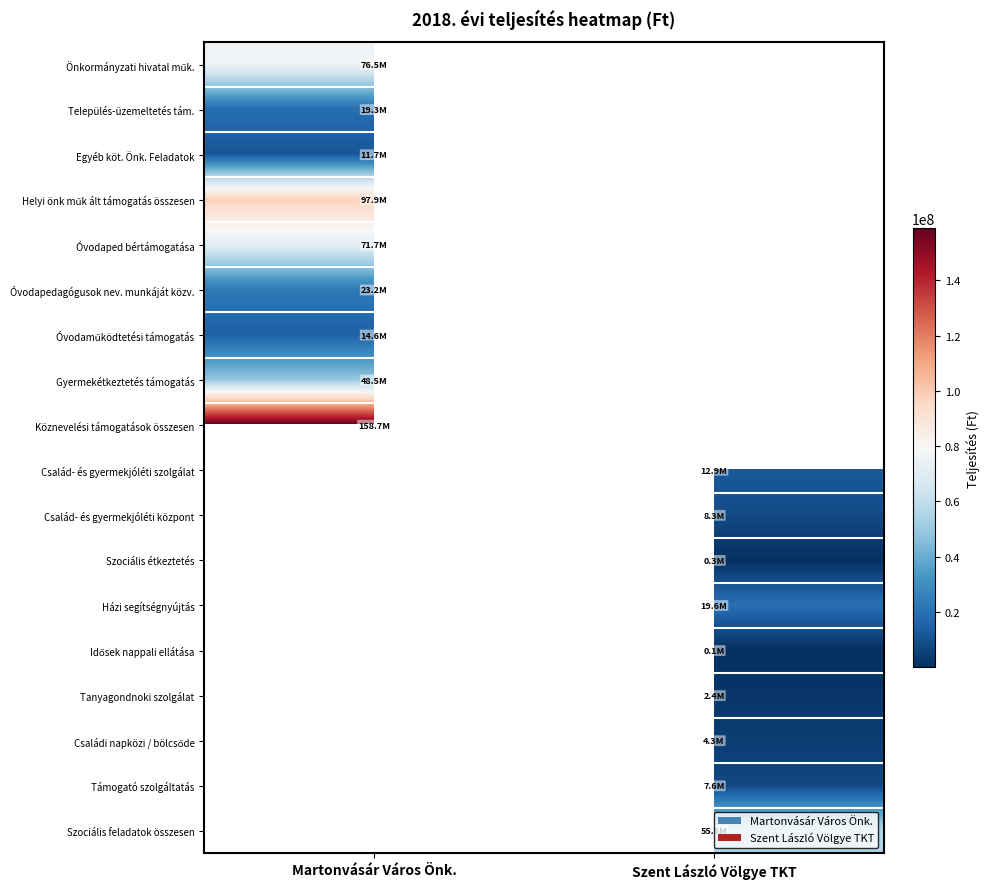

Which has a higher value, Szent László Völgye TKT or Martonvásár Város Önk.?

Martonvásár Város Önk.